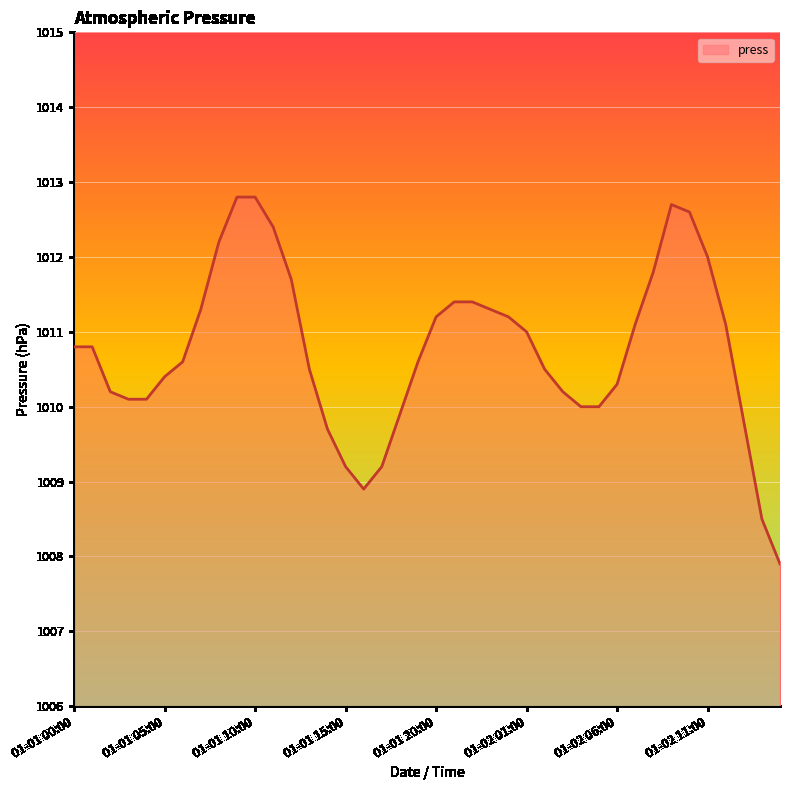

What is the maximum value shown in the chart?

1012.8